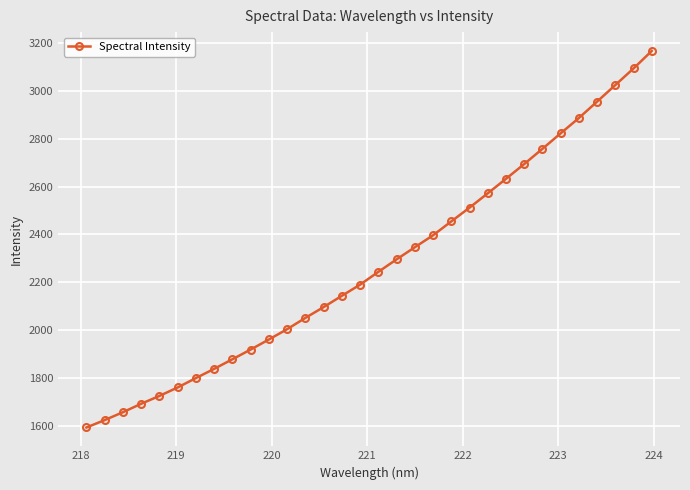

What is the greatest value displayed?

3167.6